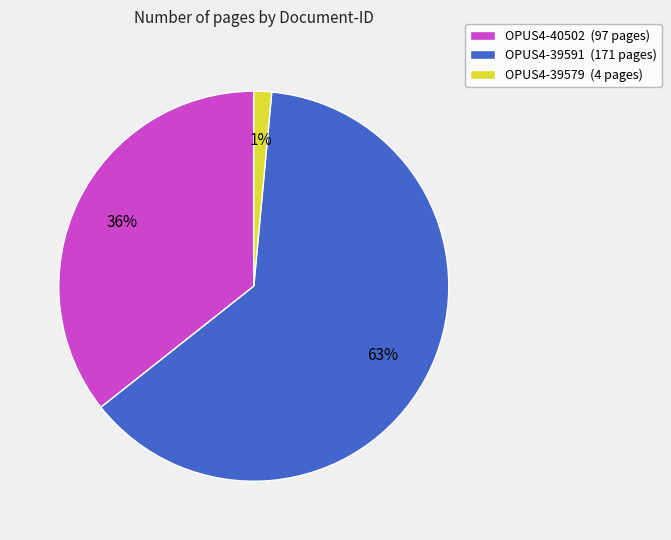

Which category has the biggest portion of the pie?

OPUS4-39591